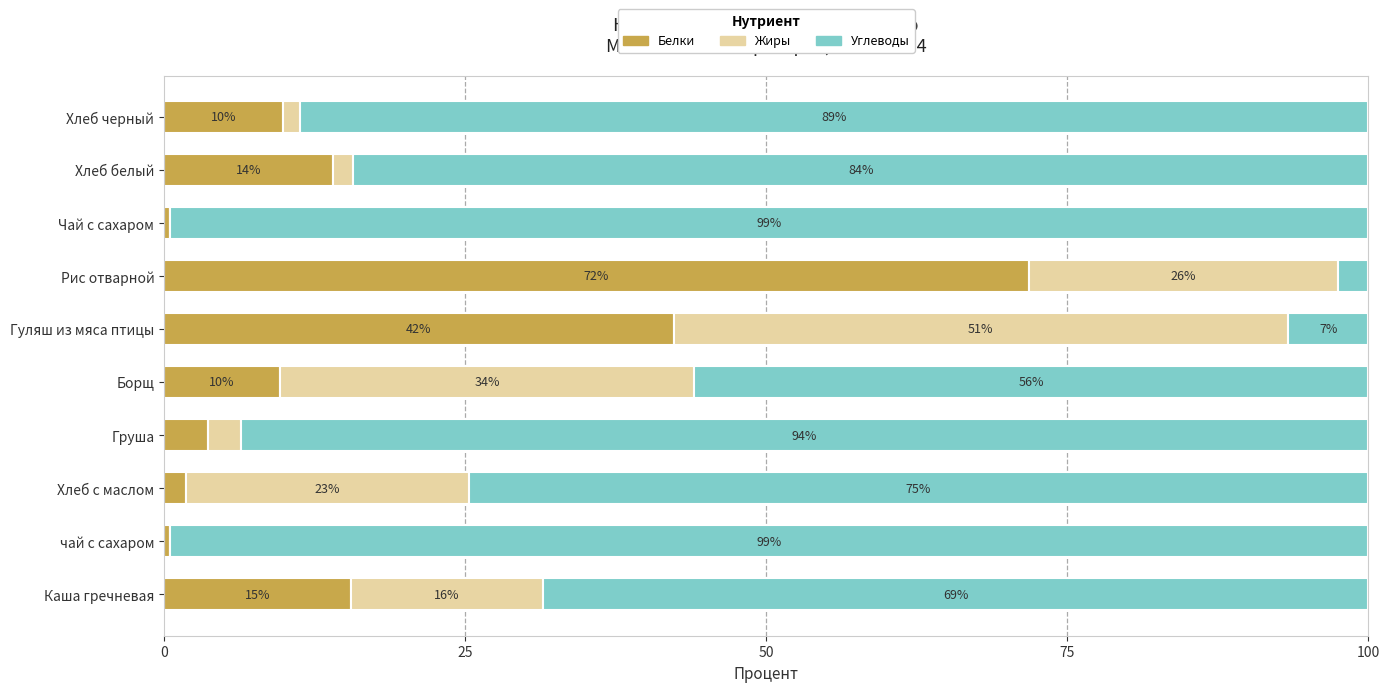

What is the maximum value for Белки?

71.8